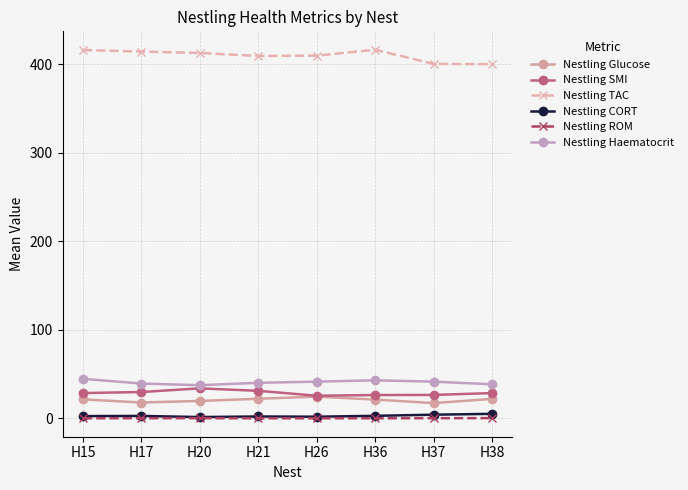

Does the chart have visible grid lines?

Yes